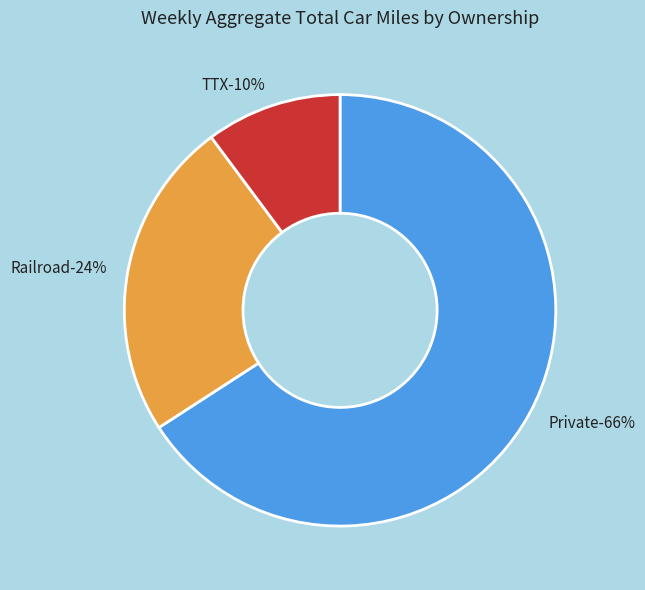

True or false: Railroad accounts for 10% of the total.

False